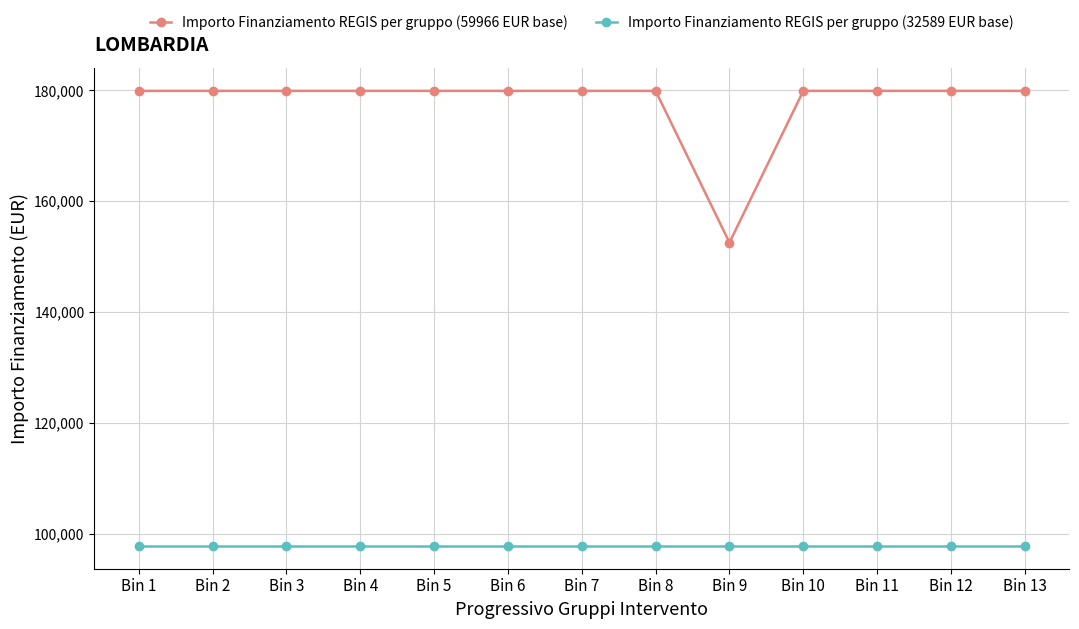

Reading left to right, list all the values displayed in this chart.

Importo Finanziamento REGIS per gruppo (59966 EUR base): Bin 1=179898	Bin 2=179898	Bin 3=179898	Bin 4=179898	Bin 5=179898	Bin 6=179898	Bin 7=179898	Bin 8=179898	Bin 9=152521	Bin 10=179898	Bin 11=179898	Bin 12=179898	Bin 13=179898
Importo Finanziamento REGIS per gruppo (32589 EUR base): Bin 1=97767	Bin 2=97767	Bin 3=97767	Bin 4=97767	Bin 5=97767	Bin 6=97767	Bin 7=97767	Bin 8=97767	Bin 9=97767	Bin 10=97767	Bin 11=97767	Bin 12=97767	Bin 13=97767